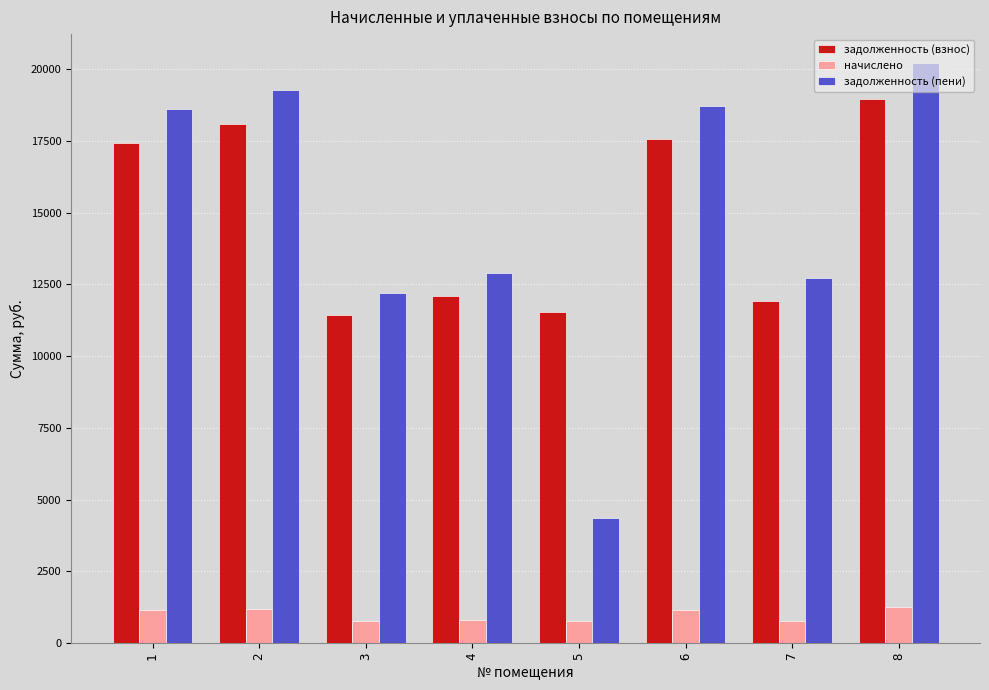

How many series are shown in this chart?

3